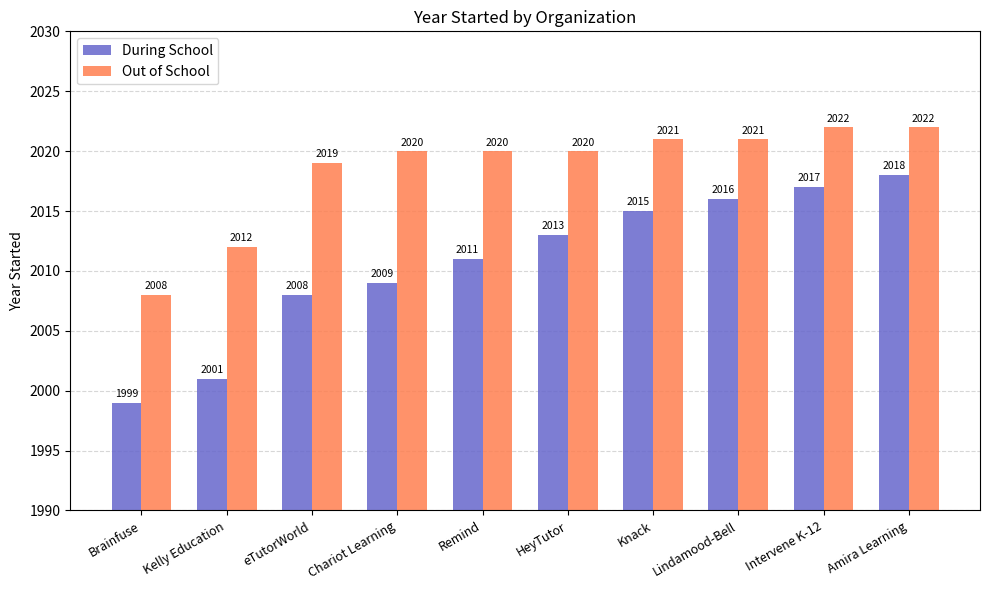

How many values in the Out of School series are below 2020?

3